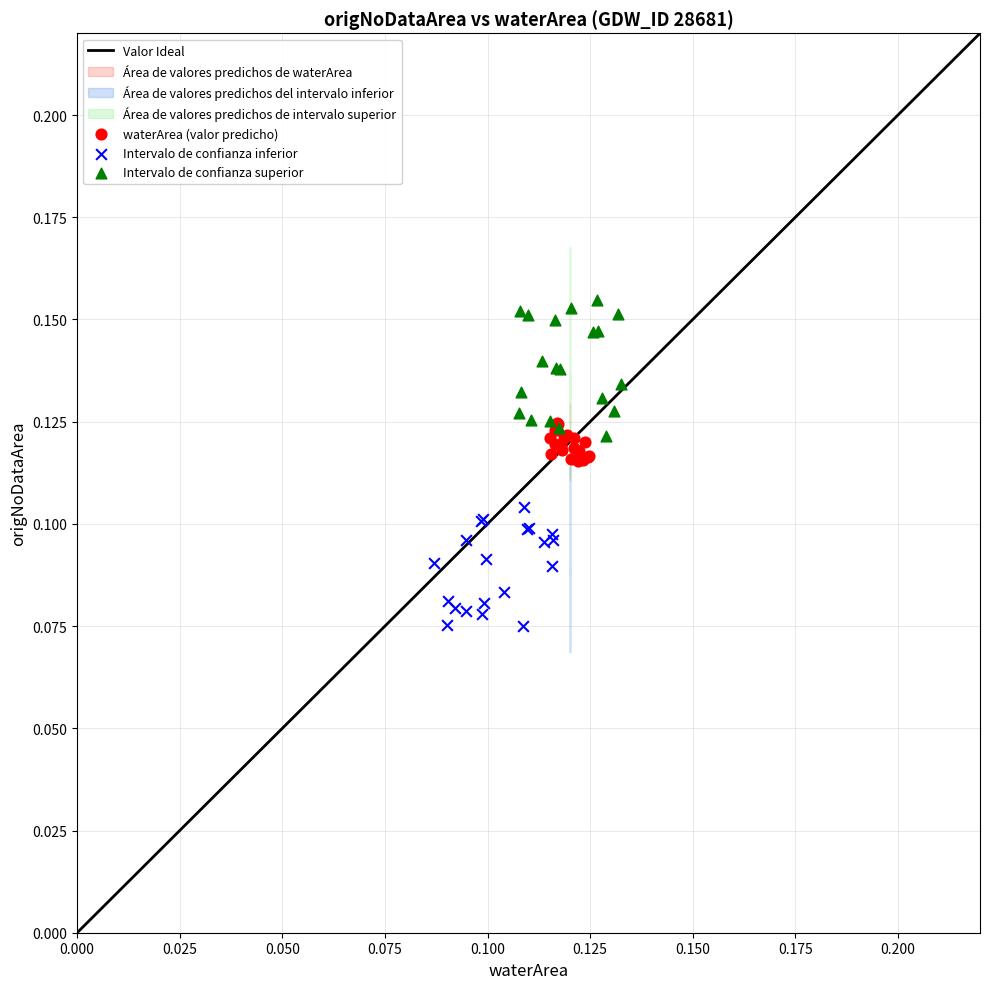

Which series reaches the maximum Y coordinate?

Intervalo de confianza superior